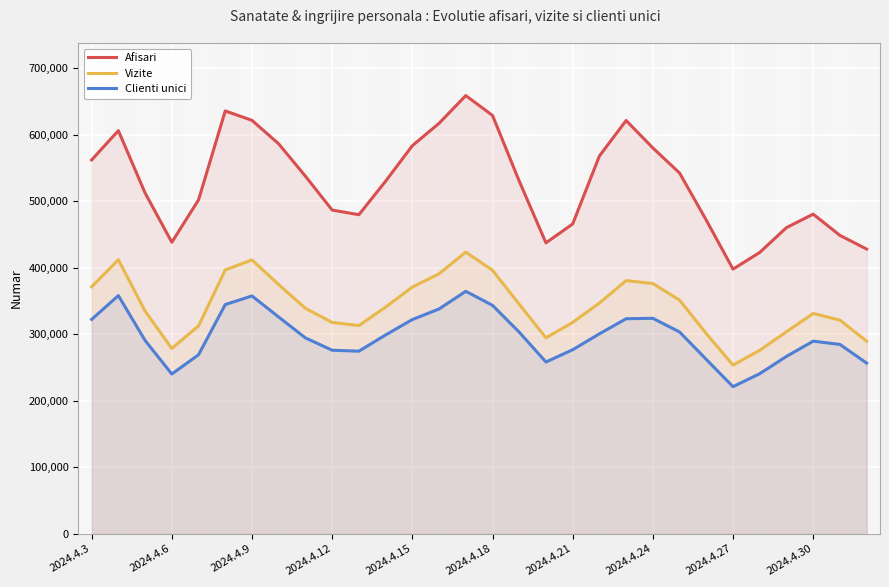

What is the lowest value of the Afisari series?

397725